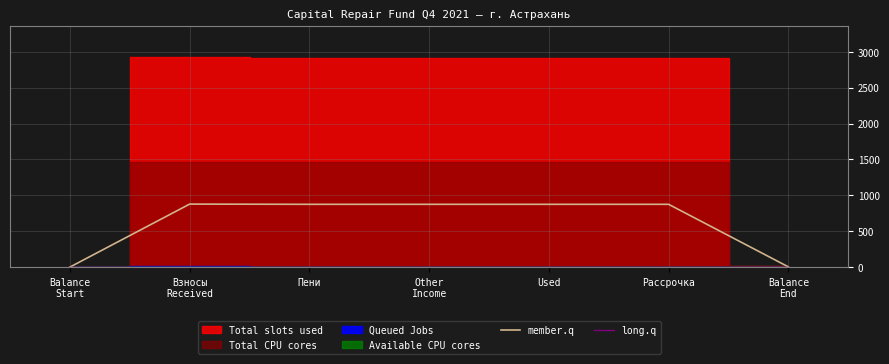

Which series ends up on top after the final intersection of member.q and long.q?

member.q